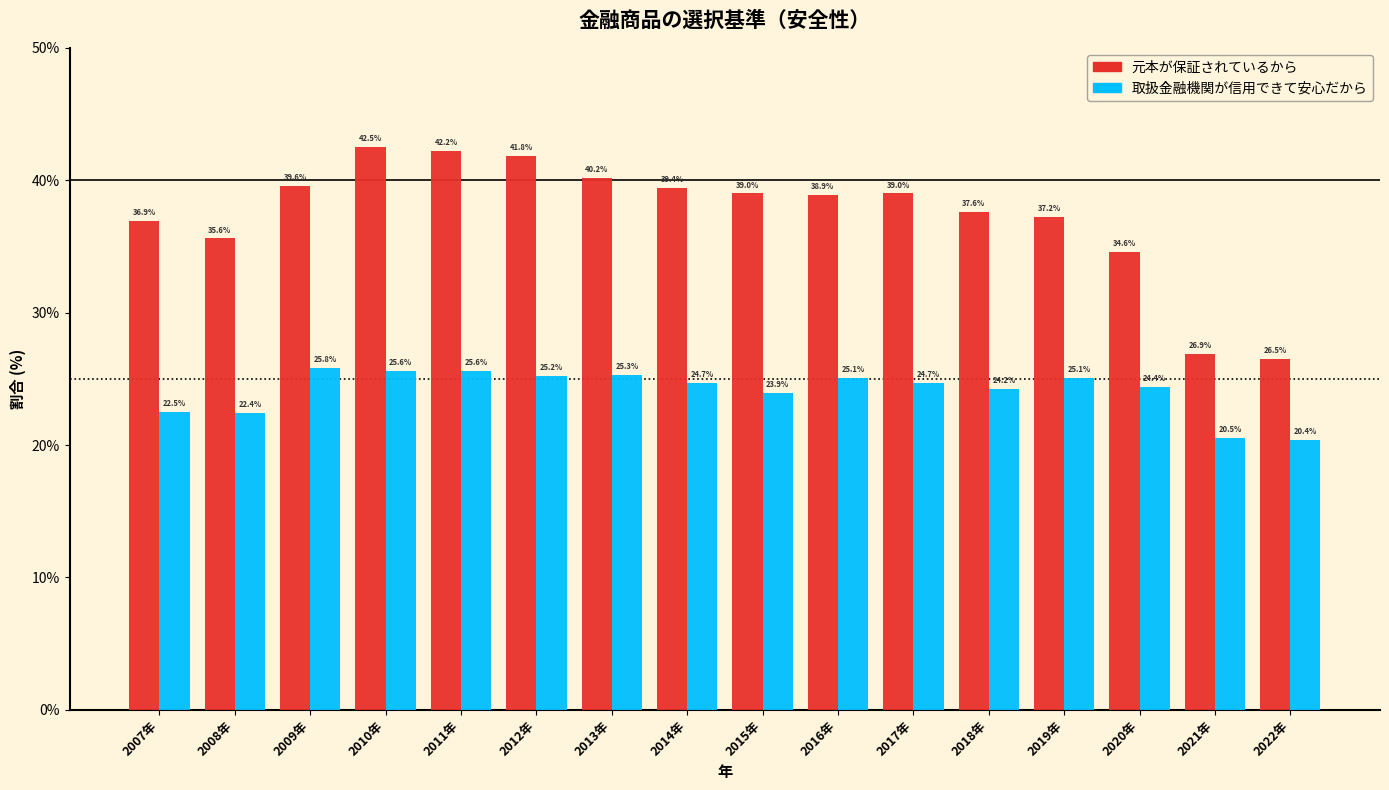

Reading left to right, list all the values displayed in this chart.

元本が保証されているから: 36.9	35.6	39.6	42.5	42.2	41.8	40.2	39.4	39.0	38.9	39.0	37.6	37.2	34.6	26.9	26.5
取扱金融機関が信用できて安心だから: 22.5	22.4	25.8	25.6	25.6	25.2	25.3	24.7	23.9	25.1	24.7	24.2	25.1	24.4	20.5	20.4